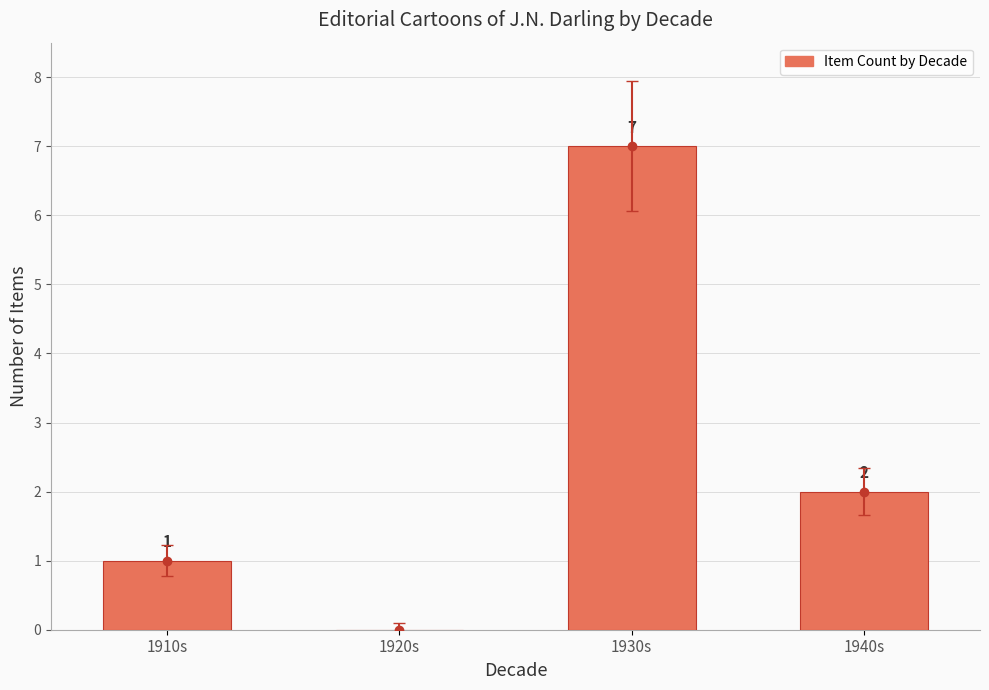

Reading right to left, list all the values displayed in this chart.

2	7	0	1